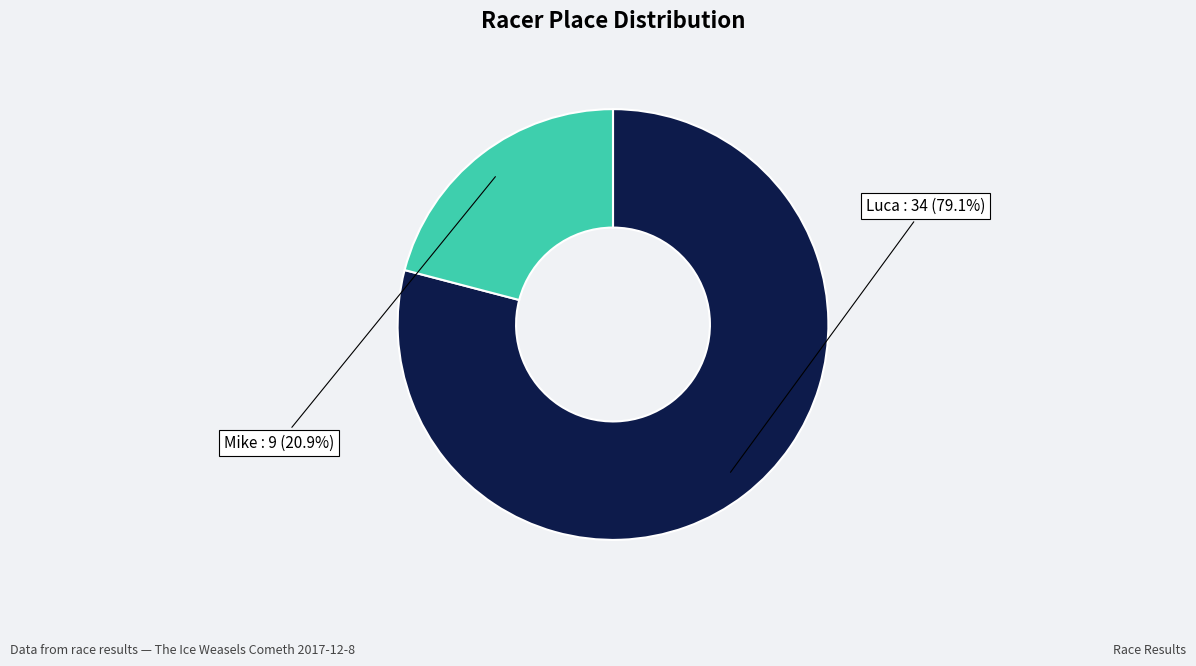

To the nearest percent, what is the difference between the largest and smallest slice percentages?

58%